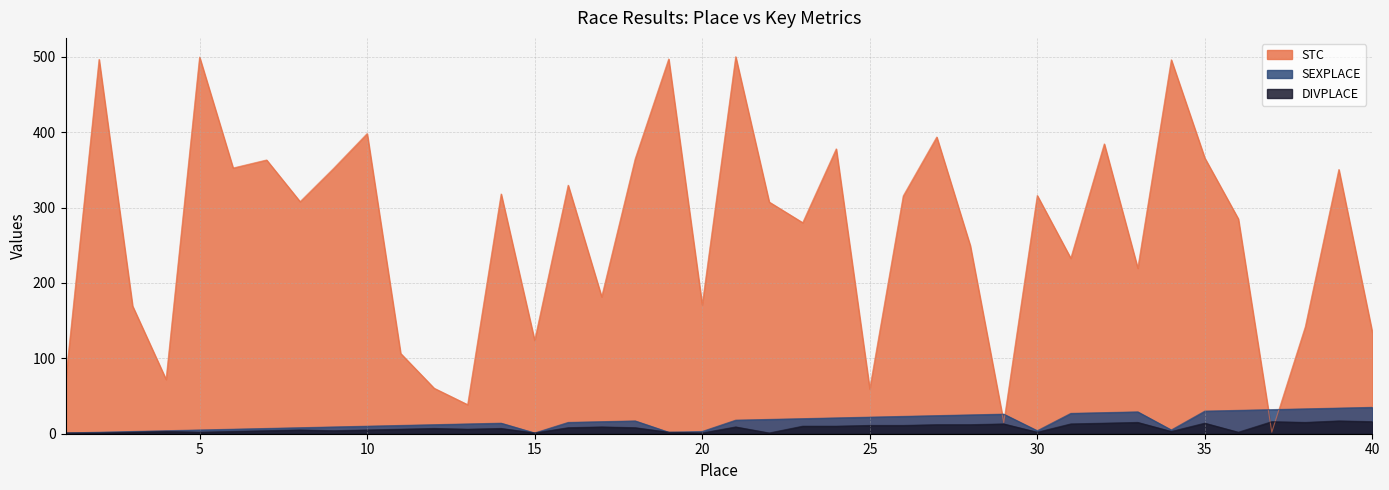

True or false: STC has more than 2 interior local peaks.

True